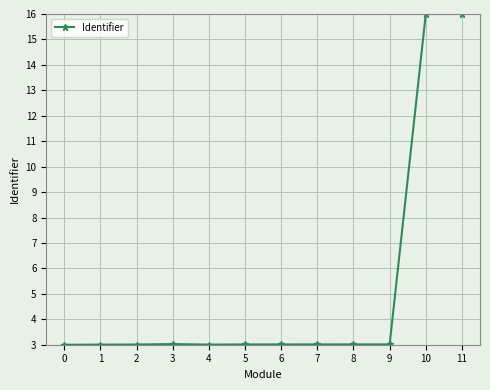

True or false: there are more than 0 points higher than both neighbors.

True